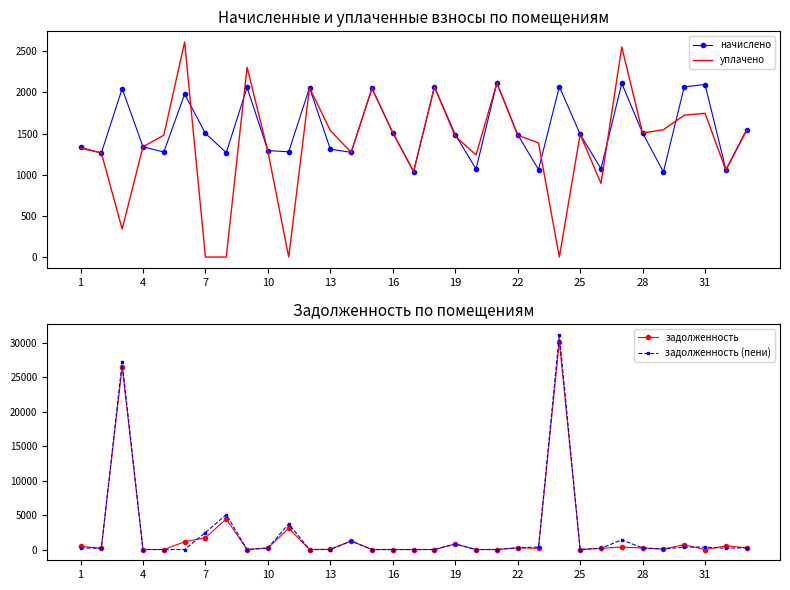

Read the уплачено value at 31.

1746.4